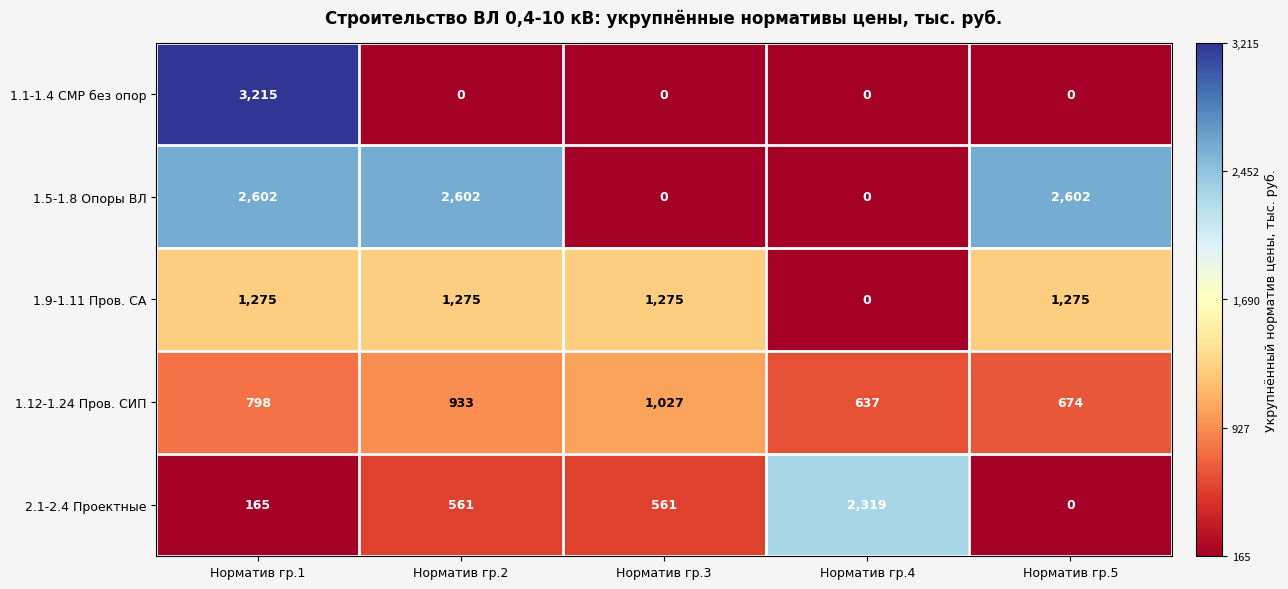

At which category is the sum across all series the highest?

Норматив гр.1